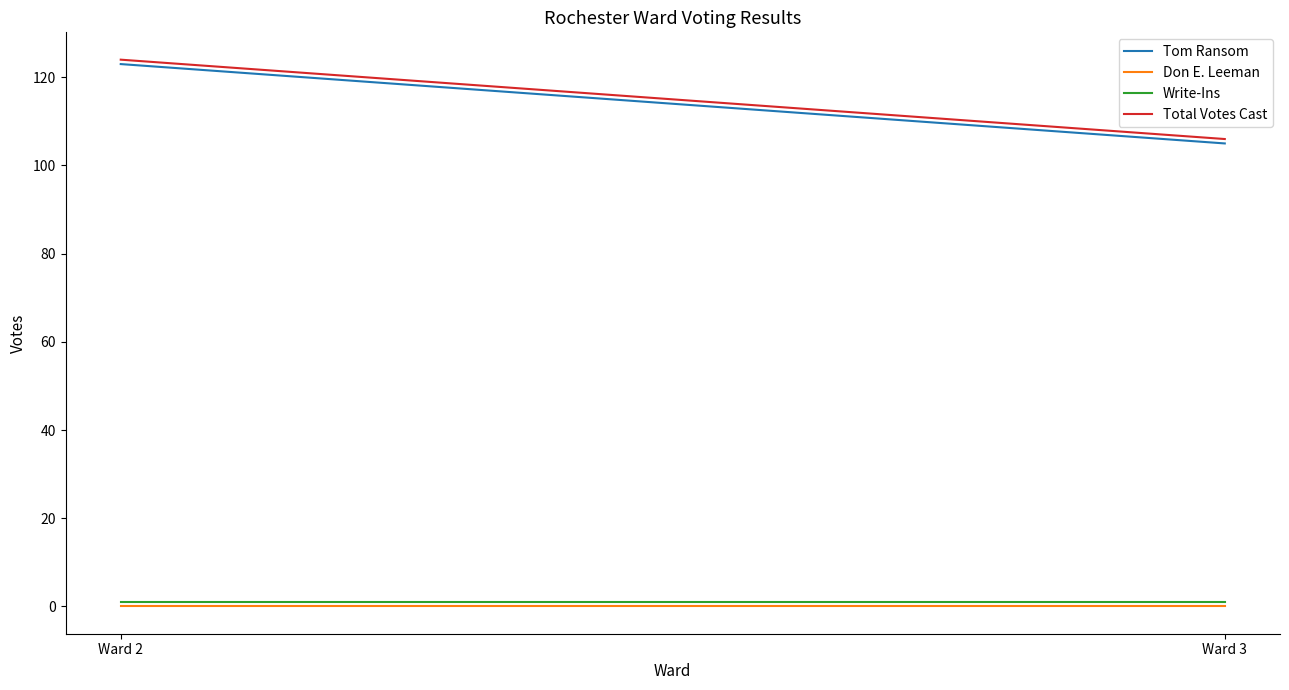

The Write-Ins series shows 0 at Ward 3. True or false?

False